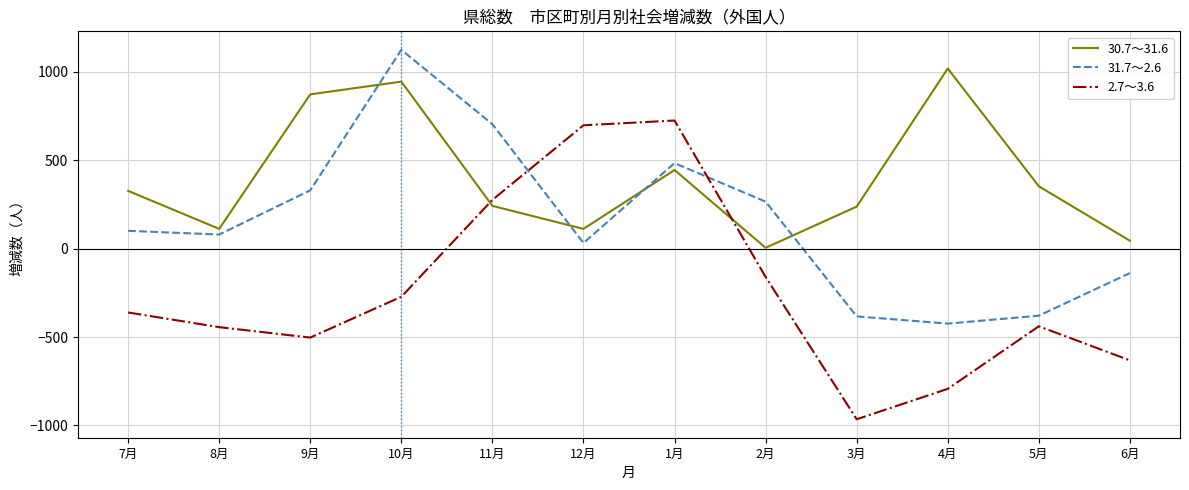

True or false: 31.7～2.6 and 2.7～3.6 intersect in this chart.

True